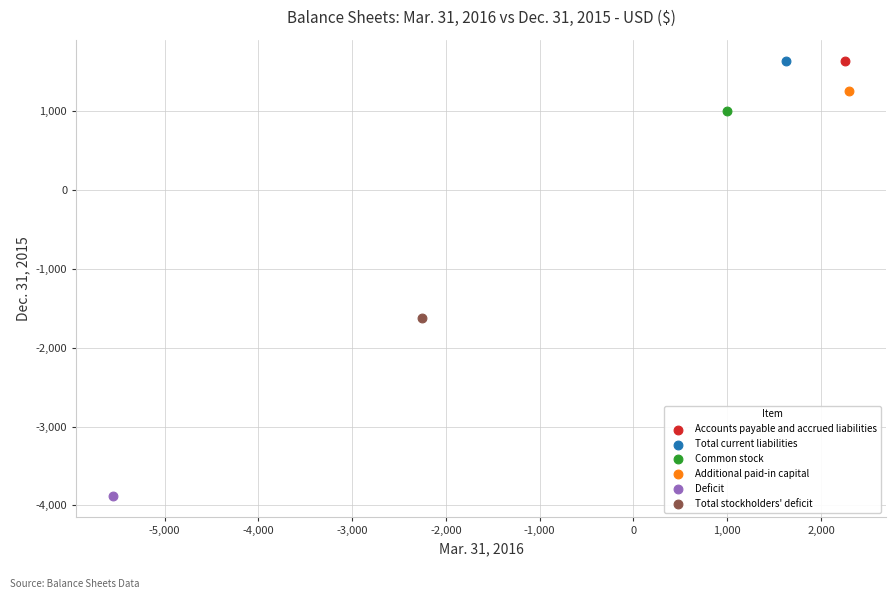

What are all the series names shown in the legend?

Accounts payable and accrued liabilities, Total current liabilities, Common stock, Additional paid-in capital, Deficit, Total stockholders' deficit